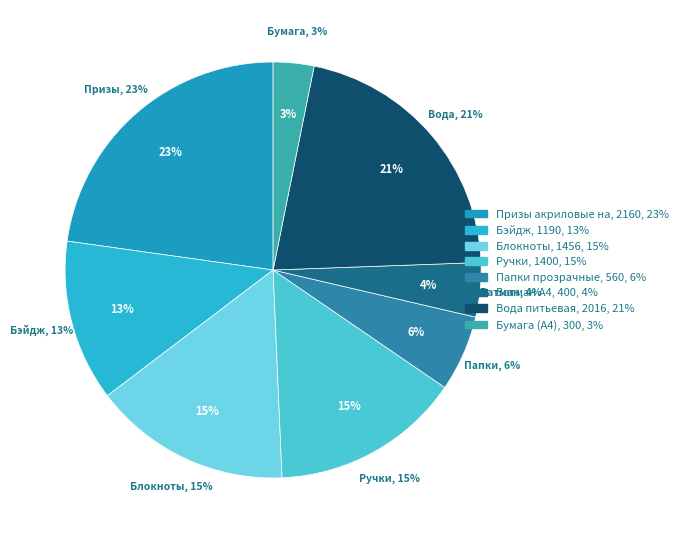

Does Бэйдж represent more than half of the total?

No